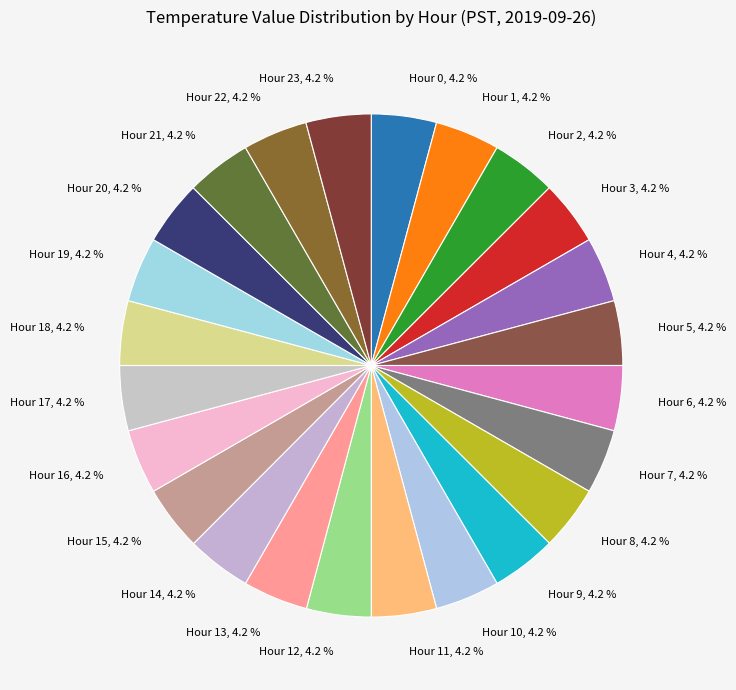

What percentage is NOT represented by Hour 0, 4.2 %?

95.8%